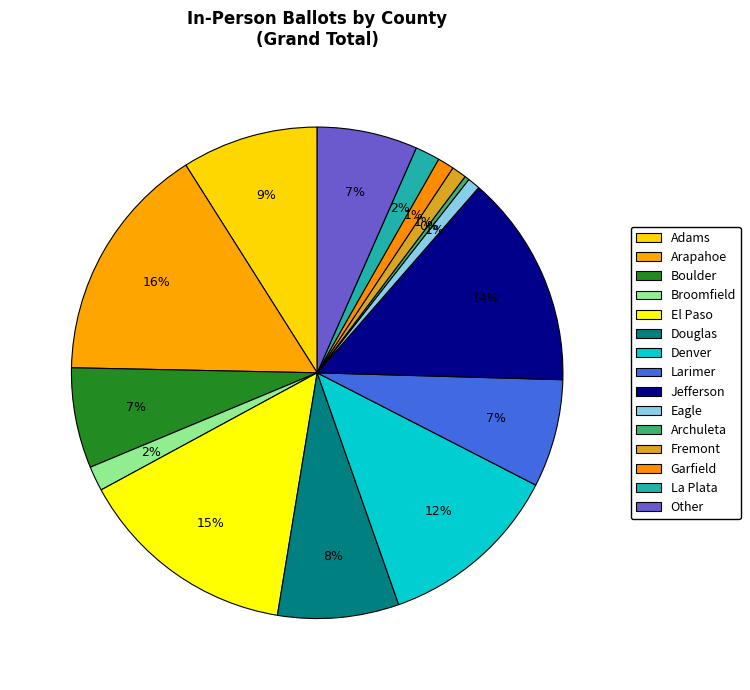

Does Jefferson account for over 50% of the chart?

No